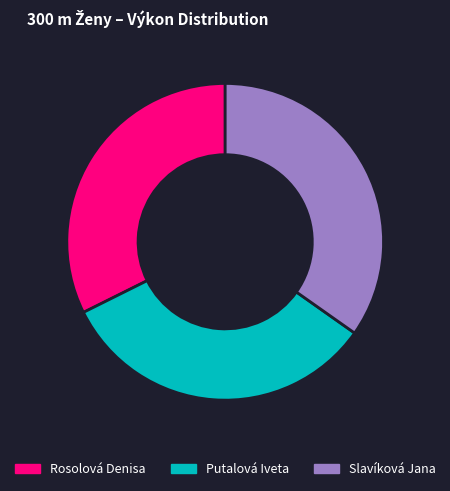

Does Slavíková Jana represent more than half of the total?

No